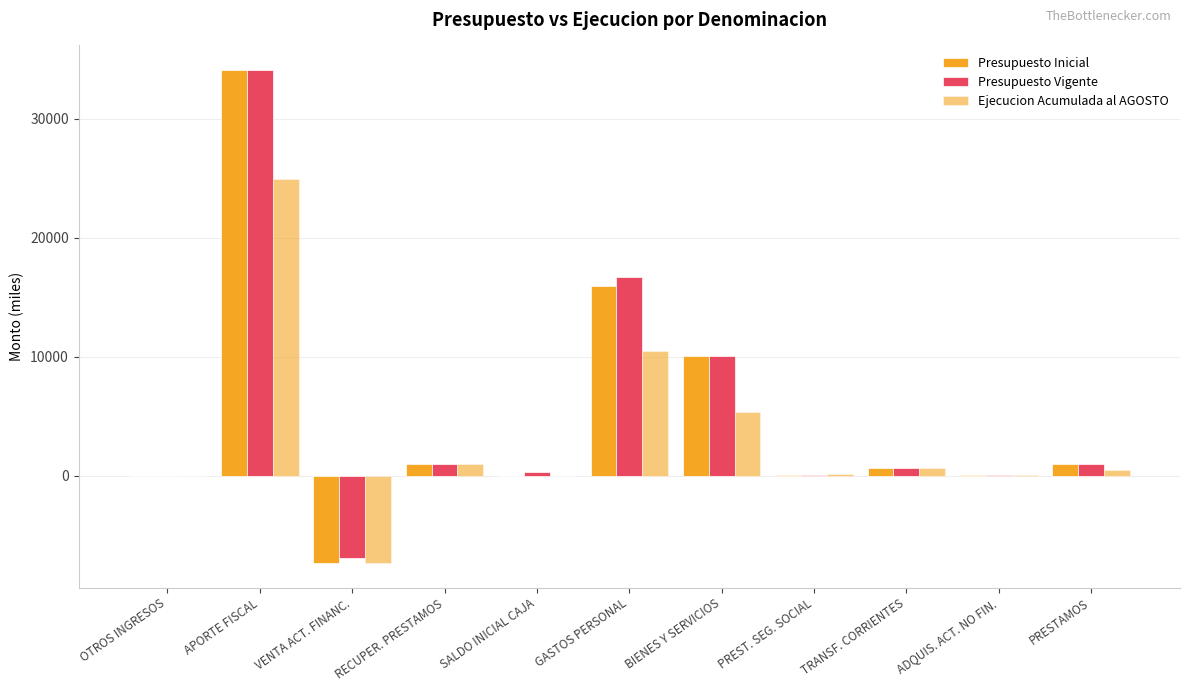

At how many categories does at least one series exceed 34029?

1